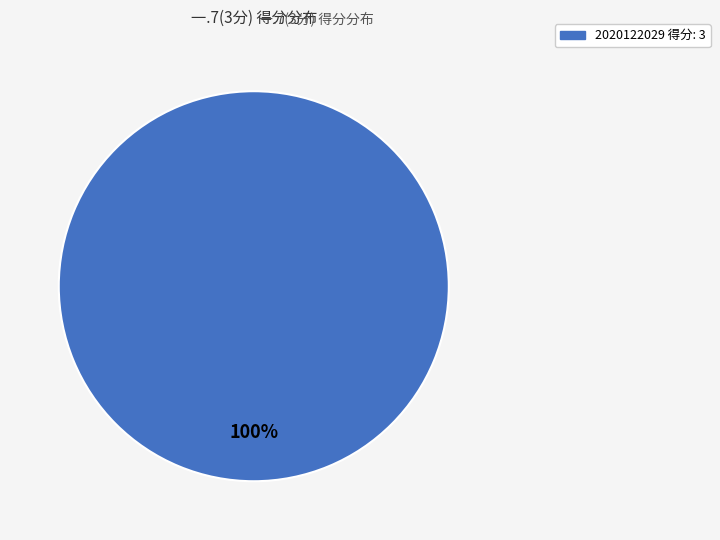

Is there any slice that represents more than half of the pie?

Yes